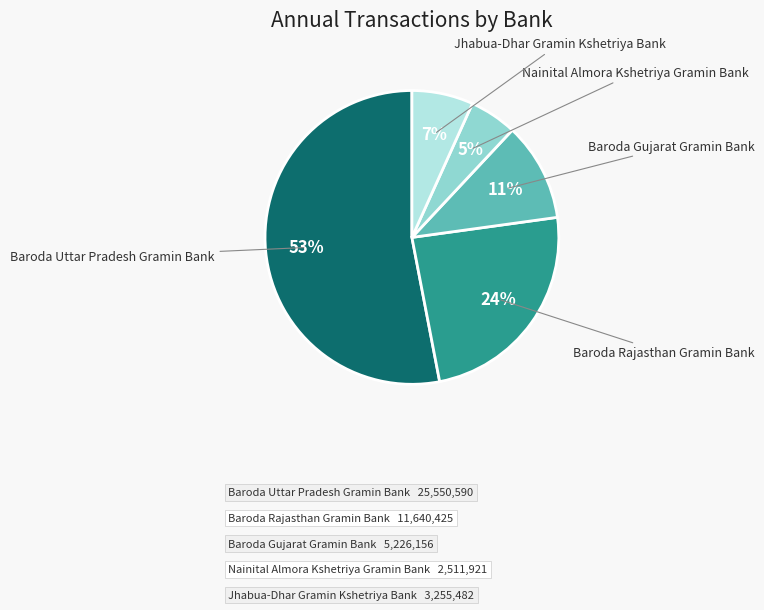

Is there any slice that represents more than half of the pie?

Yes